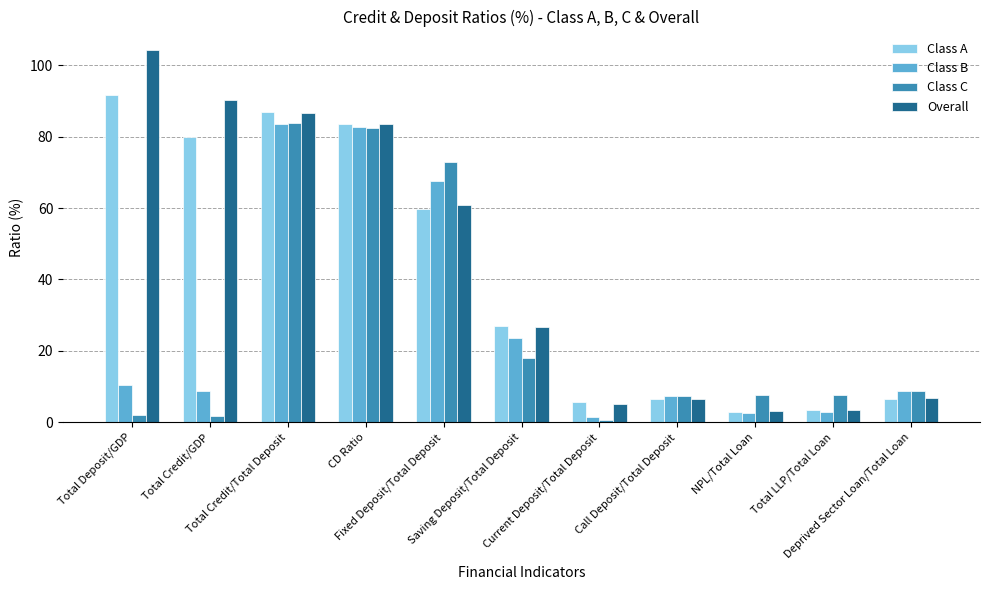

Where does the Class C series first go above 7?

Total Credit/Total Deposit